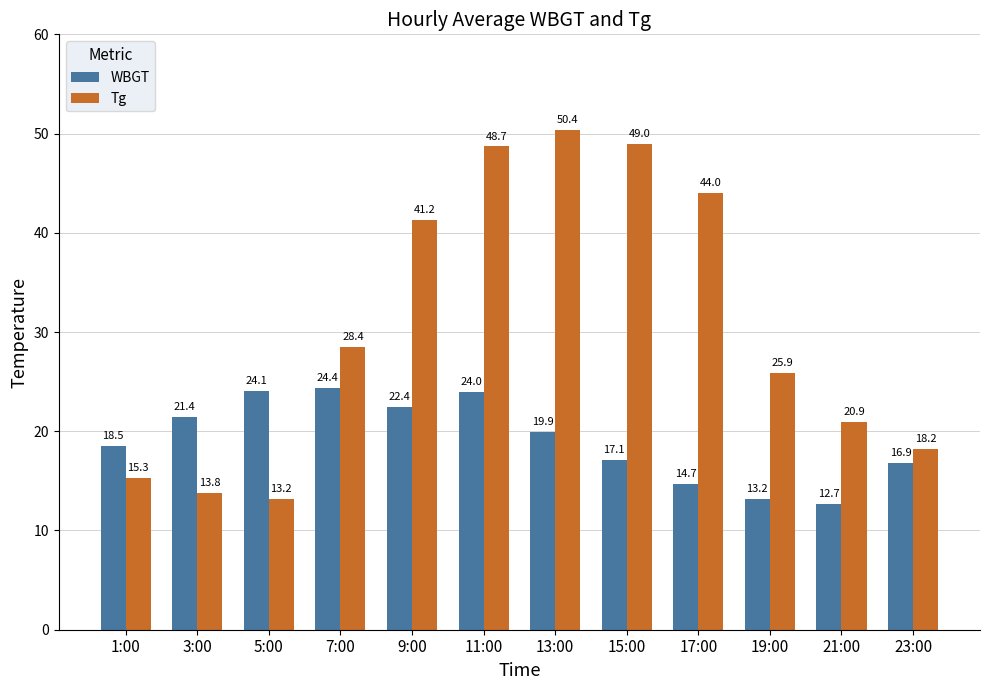

Which series has the widest spread of values?

Tg